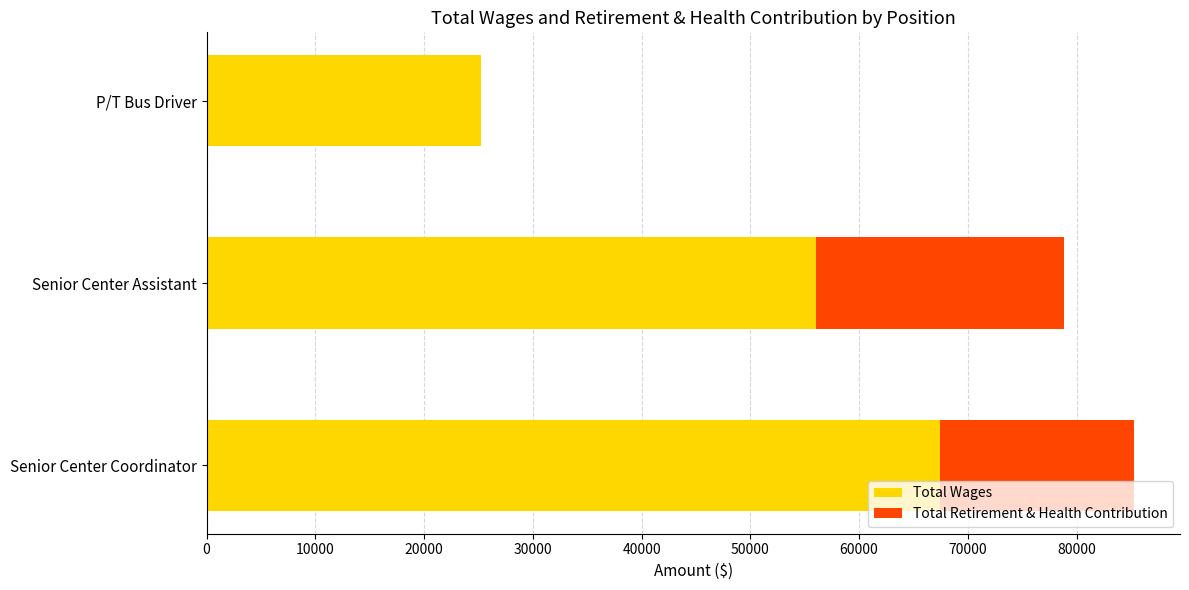

Which category has the highest value in the Total Wages series?

Senior Center Coordinator